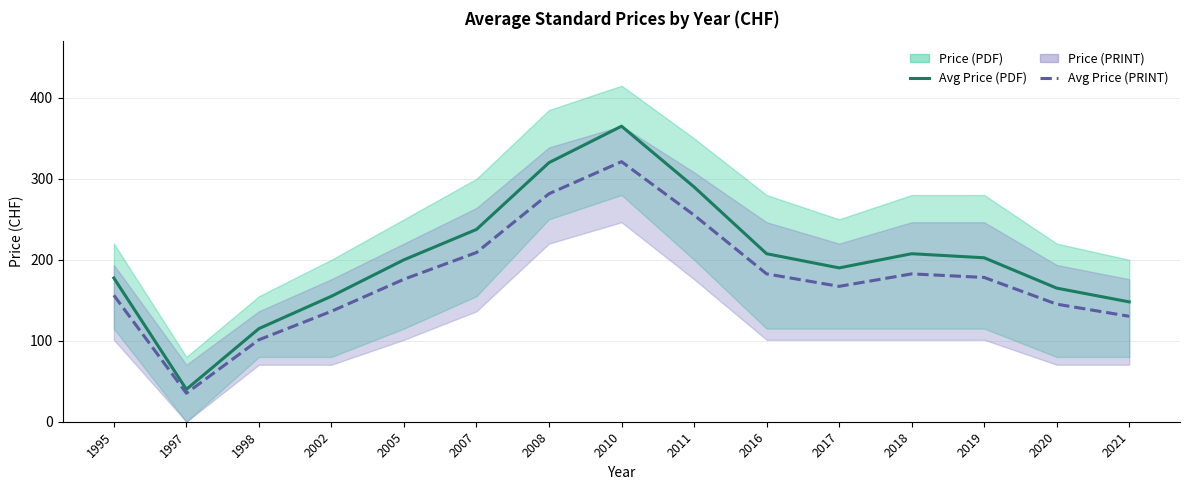

True or false: Avg Price (PRINT) and Avg Price (PDF) intersect in this chart.

False